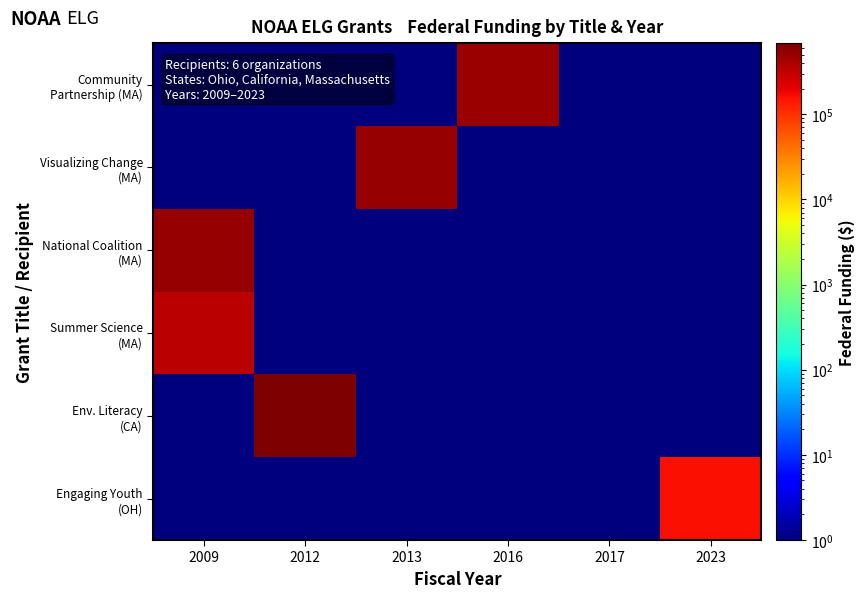

Which series has the largest total across all categories?

Env. Literacy (CA)